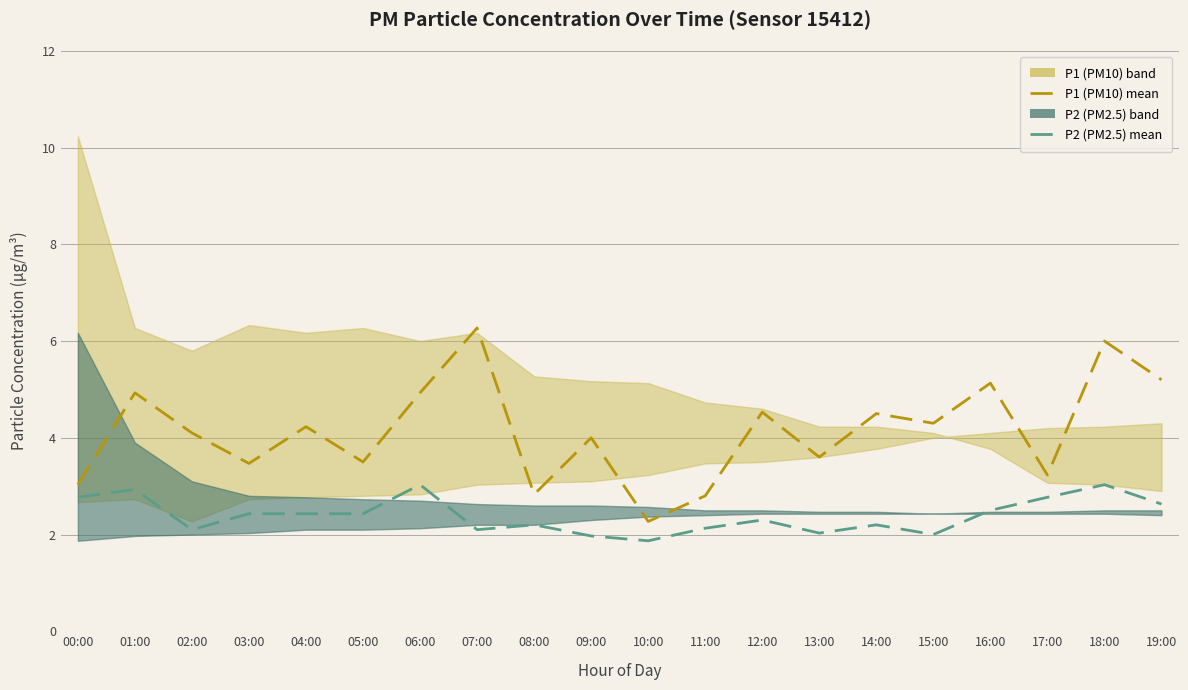

Is it true that P2 (PM2.5) mean equals 4.1 at 04:00?

False